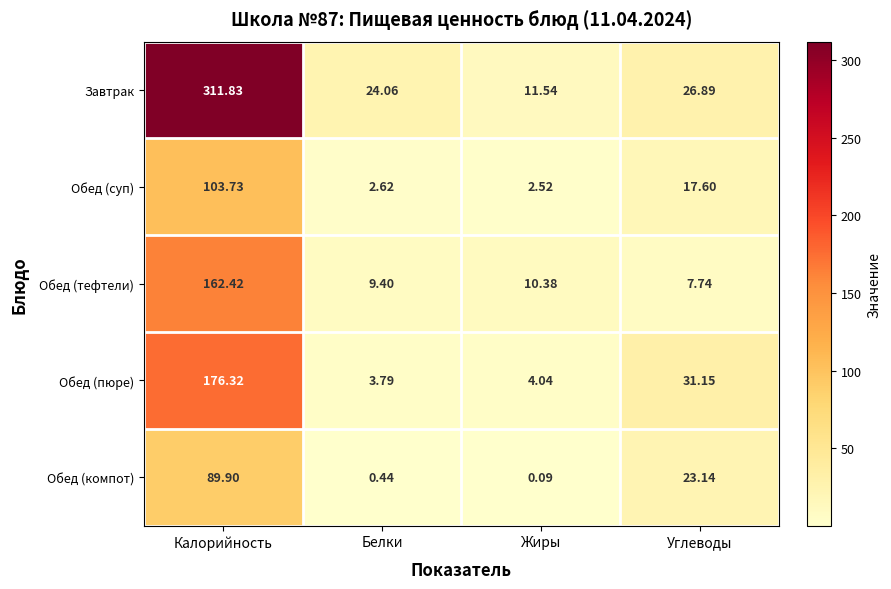

At which label is Обед (пюре) closest to 90?

Углеводы